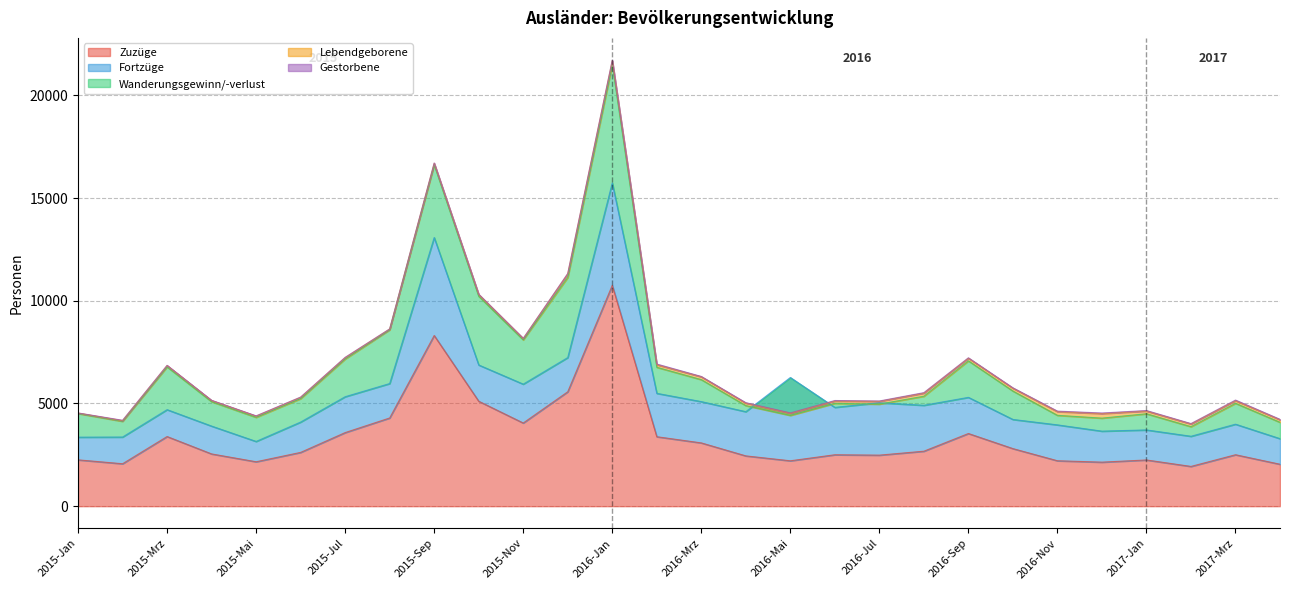

What is the difference between the Zuzüge values at 2015-Okt and 2015-Mrz?

1719